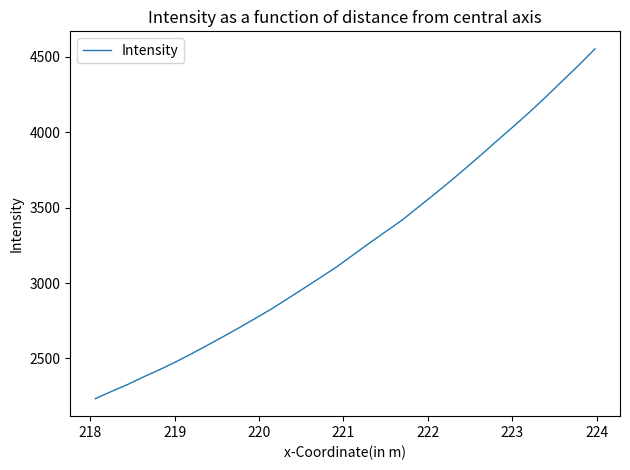

What is the difference between the maximum and minimum values?

2321.3